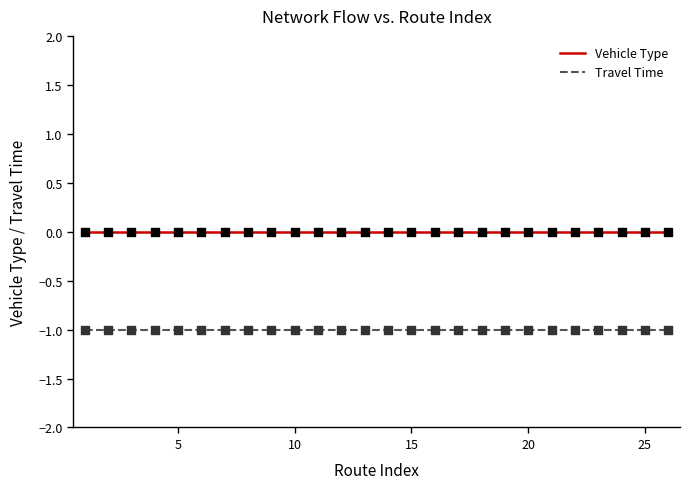

True or false: Vehicle Type and Travel Time cross at least once.

False